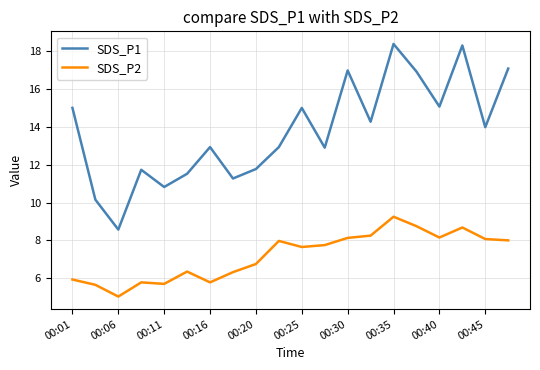

Rank the series by their maximum value, from lowest to highest.

SDS_P2, SDS_P1